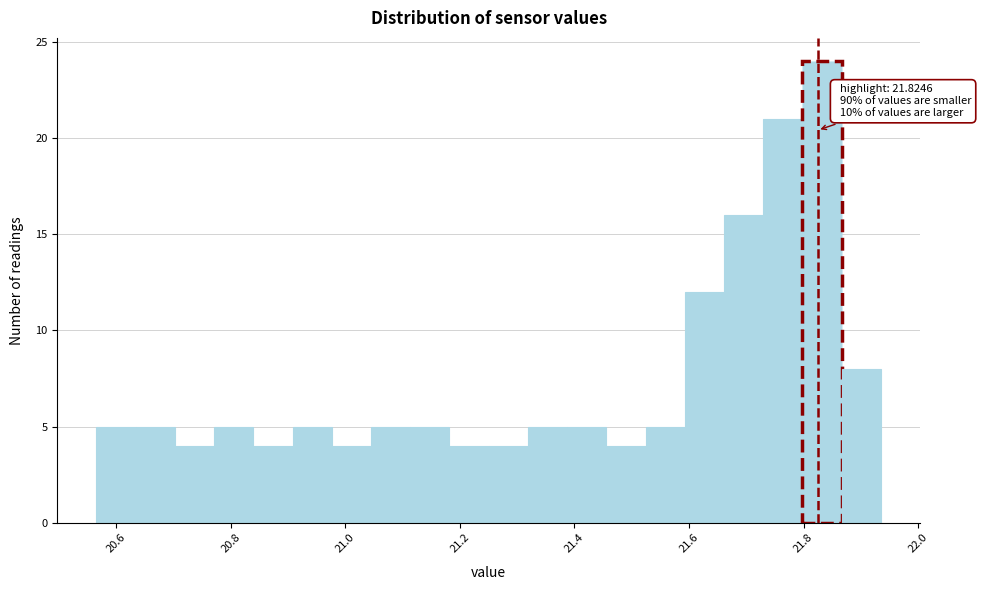

Around what value on the x-axis is the tallest bar? Give the approximate position of its centre, as read against the axis.

21.84